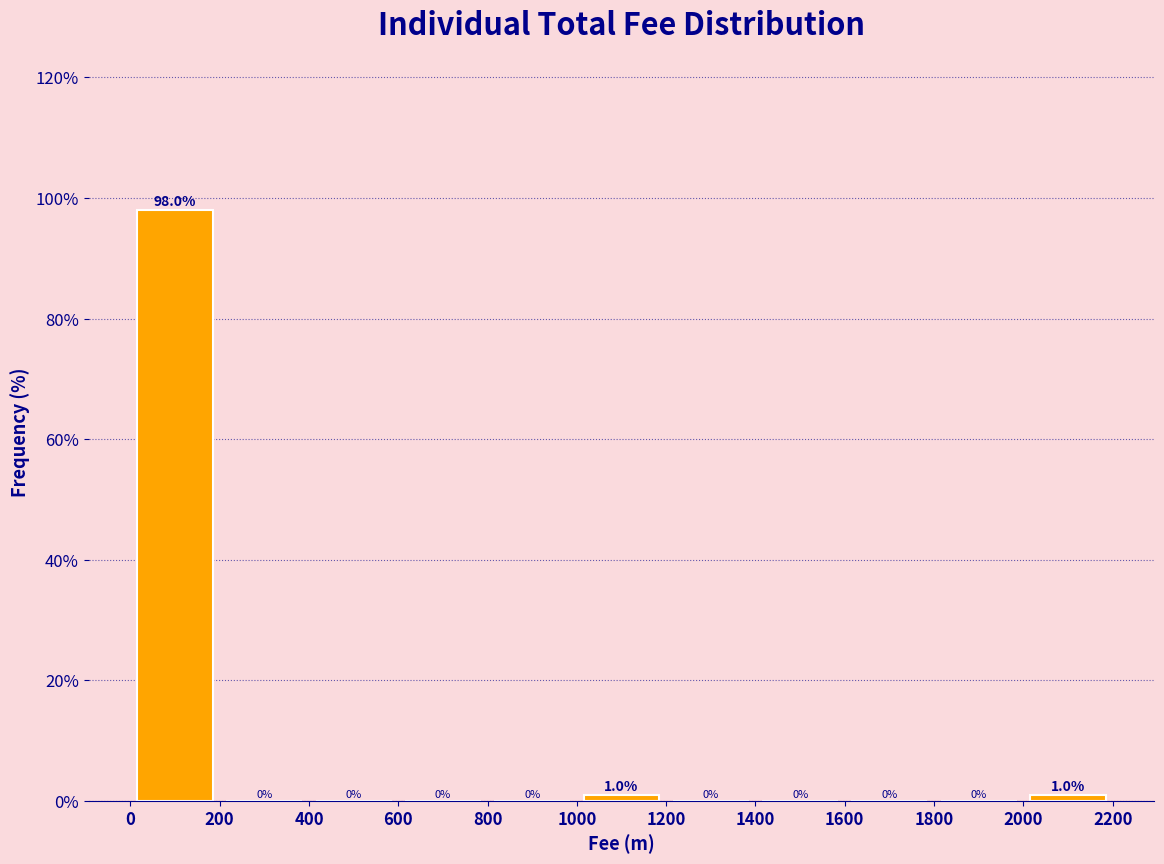

Reading left to right, list every bar in this chart as the range it spans on the x-axis followed by its height.

0 to 200: 98.0
200 to 400: 0.0
400 to 600: 0.0
600 to 800: 0.0
800 to 1000: 0.0
1000 to 1200: 1.0
1200 to 1400: 0.0
1400 to 1600: 0.0
1600 to 1800: 0.0
1800 to 2000: 0.0
2000 to 2200: 1.0